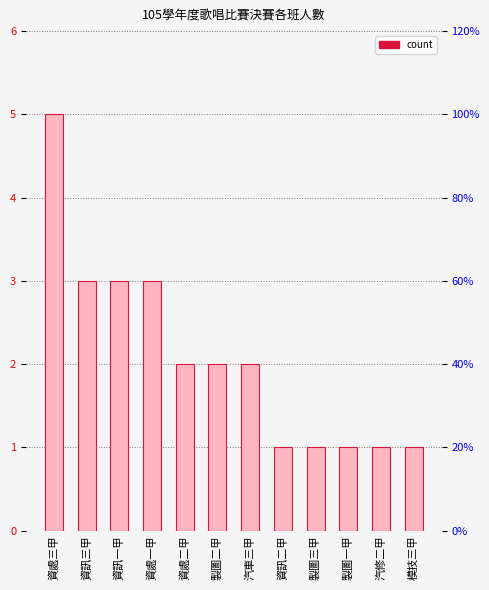

Reading left to right, transcribe all the data shown in this chart.

5	3	3	3	2	2	2	1	1	1	1	1